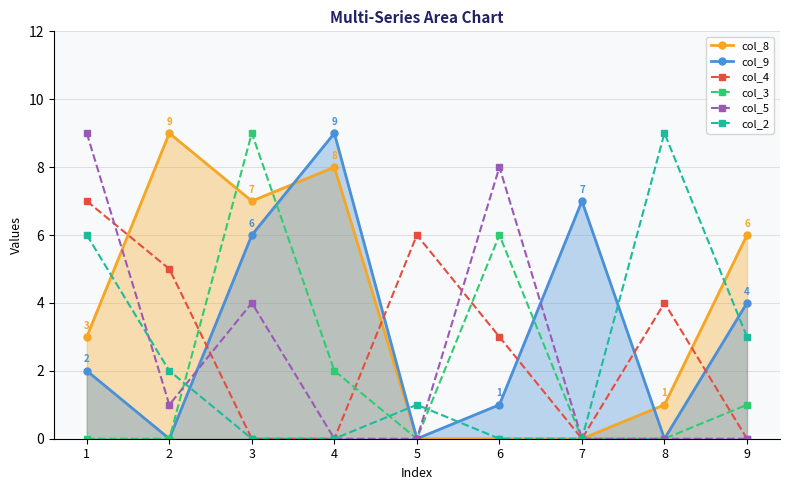

Where is the first local maximum for col_9?

4